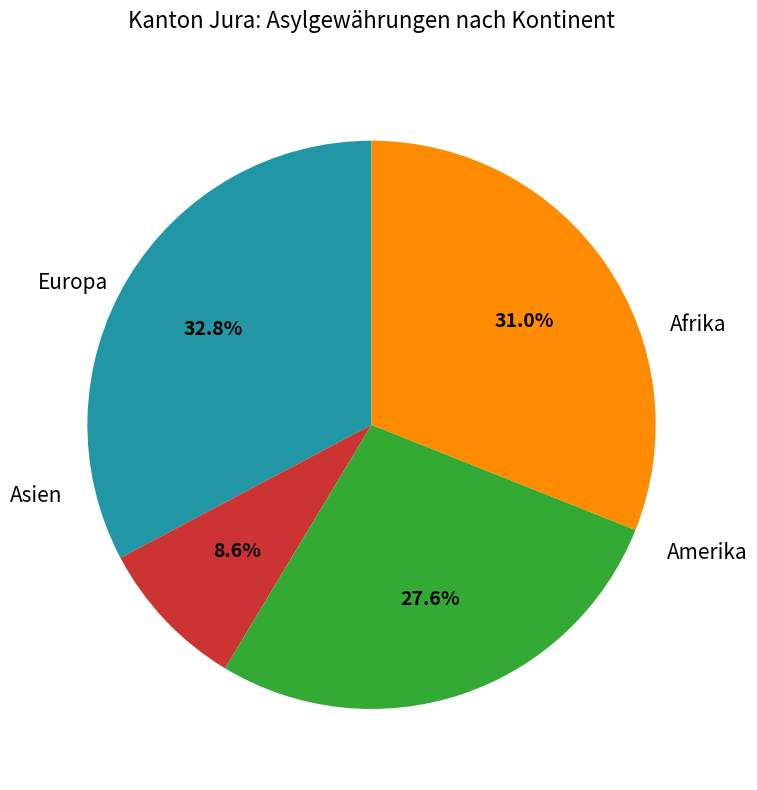

Is there a majority slice in this chart?

No